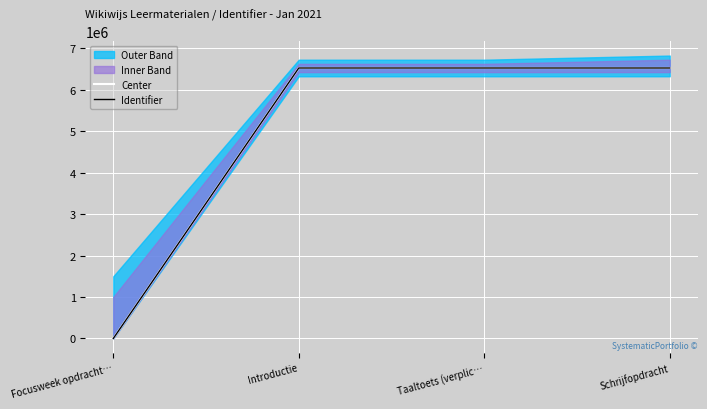

At which label is Identifier closest to 3260796?

Introductie